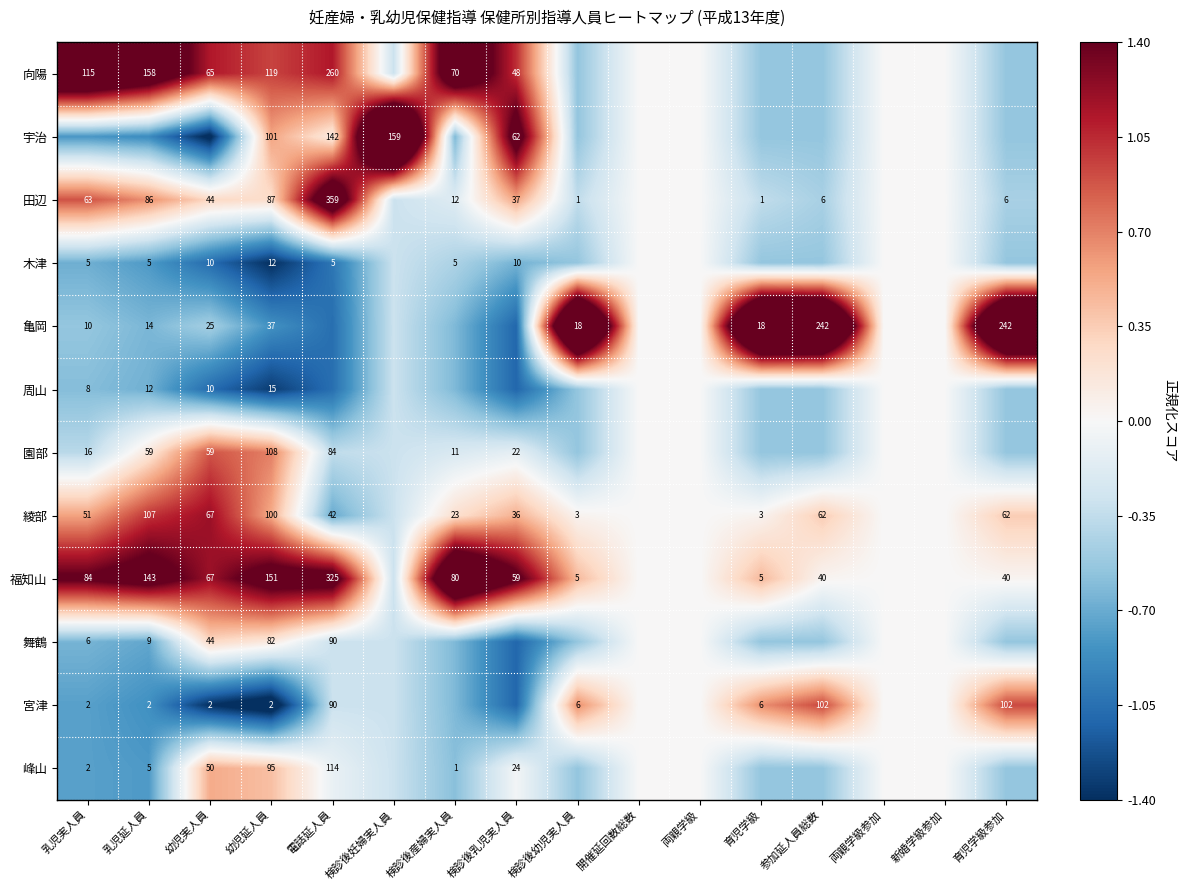

What is the maximum value shown in the chart?

3.3